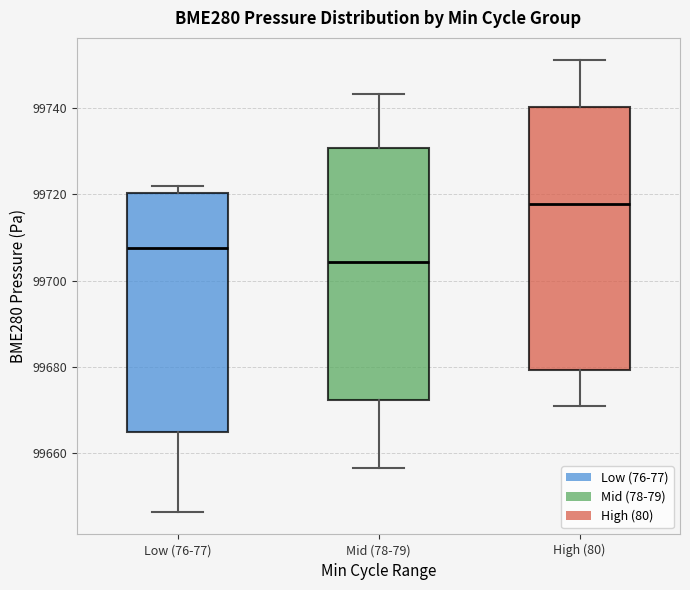

Where is the upper edge of the box for Mid (78-79) on the y-axis? The values are not printed on the chart, so give them approximately, as read against the axis.

99730